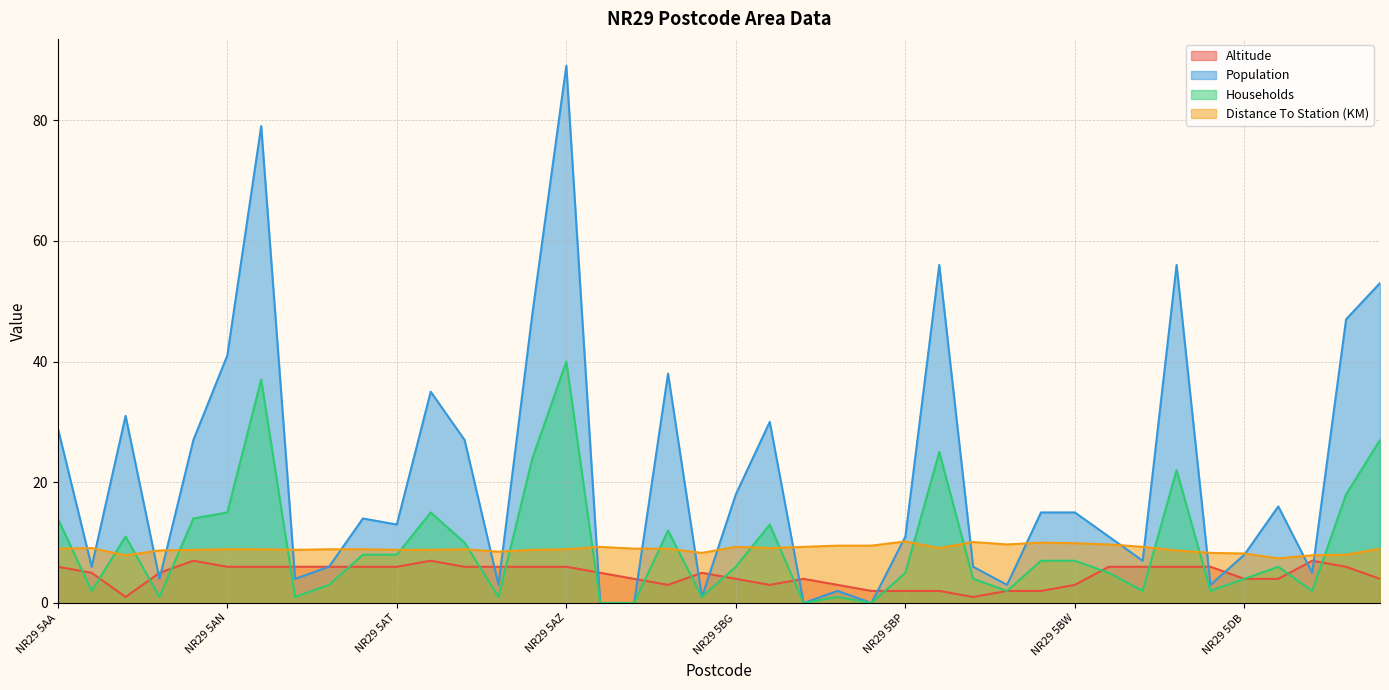

True or false: Distance To Station (KM) and Households intersect in this chart.

True